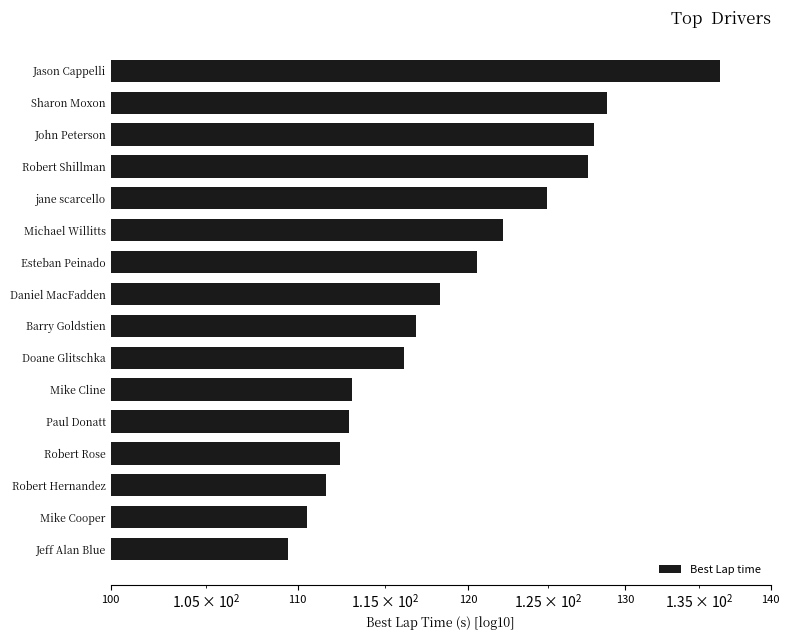

The chart shows a value of 34.5 at Mike Cooper. True or false?

False